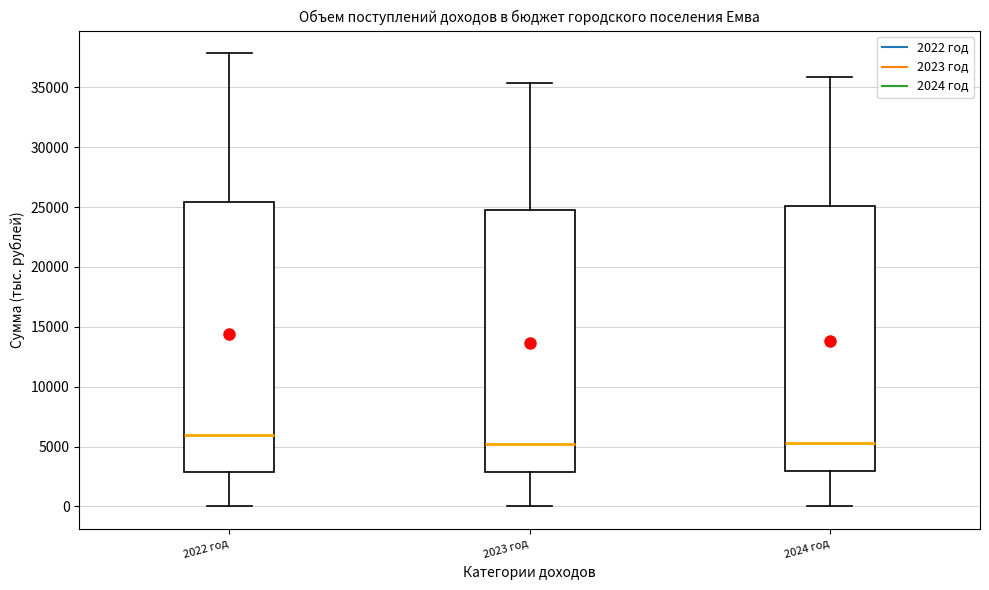

Reading left to right, read every box against the y-axis: the position of its median line, the range the box covers, and the ends of its whiskers. The values are not printed on the chart, so give them approximately, as read against the axis.

2022 год: median 6000, box 3000 to 25500, whiskers 0 to 38000
2023 год: median 5000, box 3000 to 24500, whiskers 0 to 35500
2024 год: median 5500, box 3000 to 25000, whiskers 0 to 36000